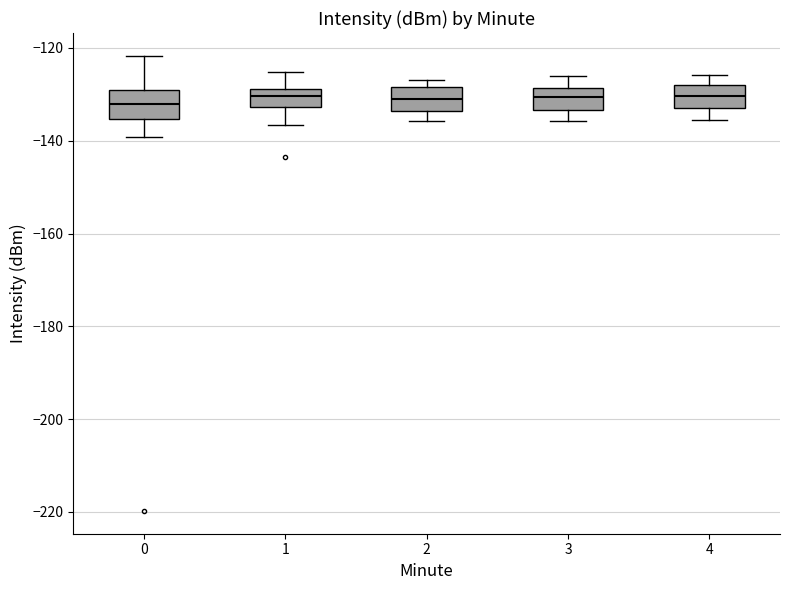

Where is the upper edge of the box at x = 2 on the y-axis? The values are not printed on the chart, so give them approximately, as read against the axis.

-128